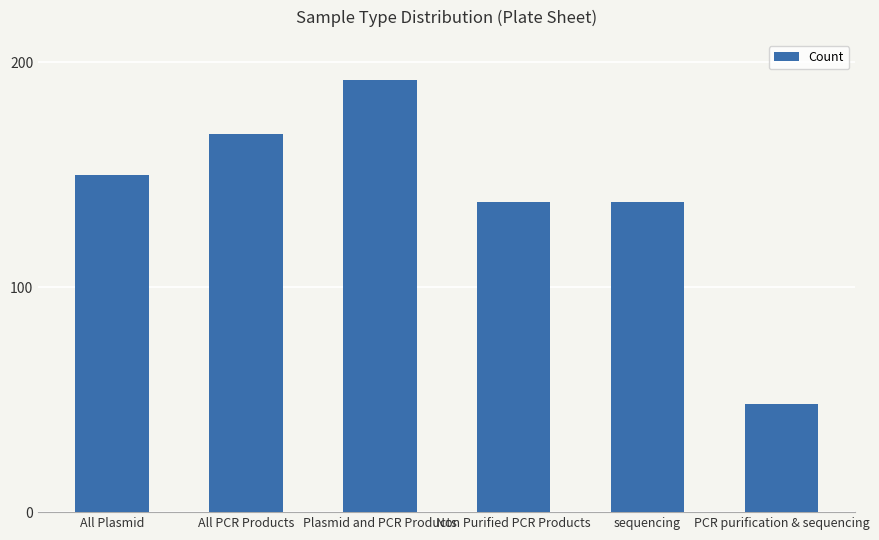

Read the value at PCR purification & sequencing, to the nearest 5.

50